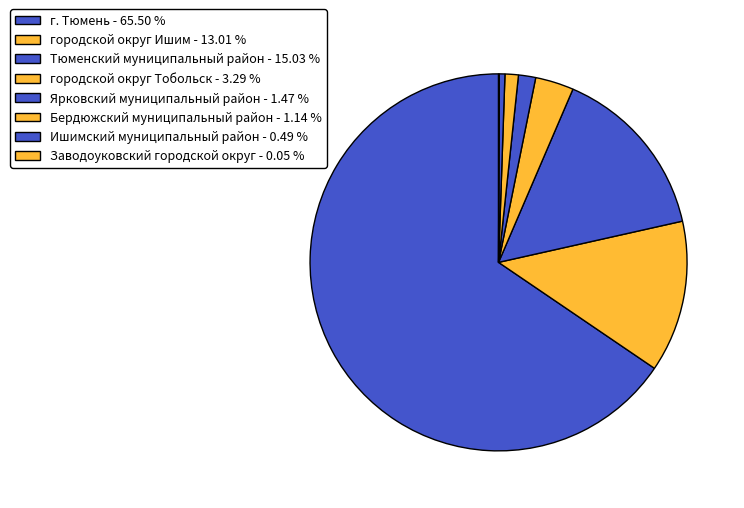

How many slices are in this pie chart?

8